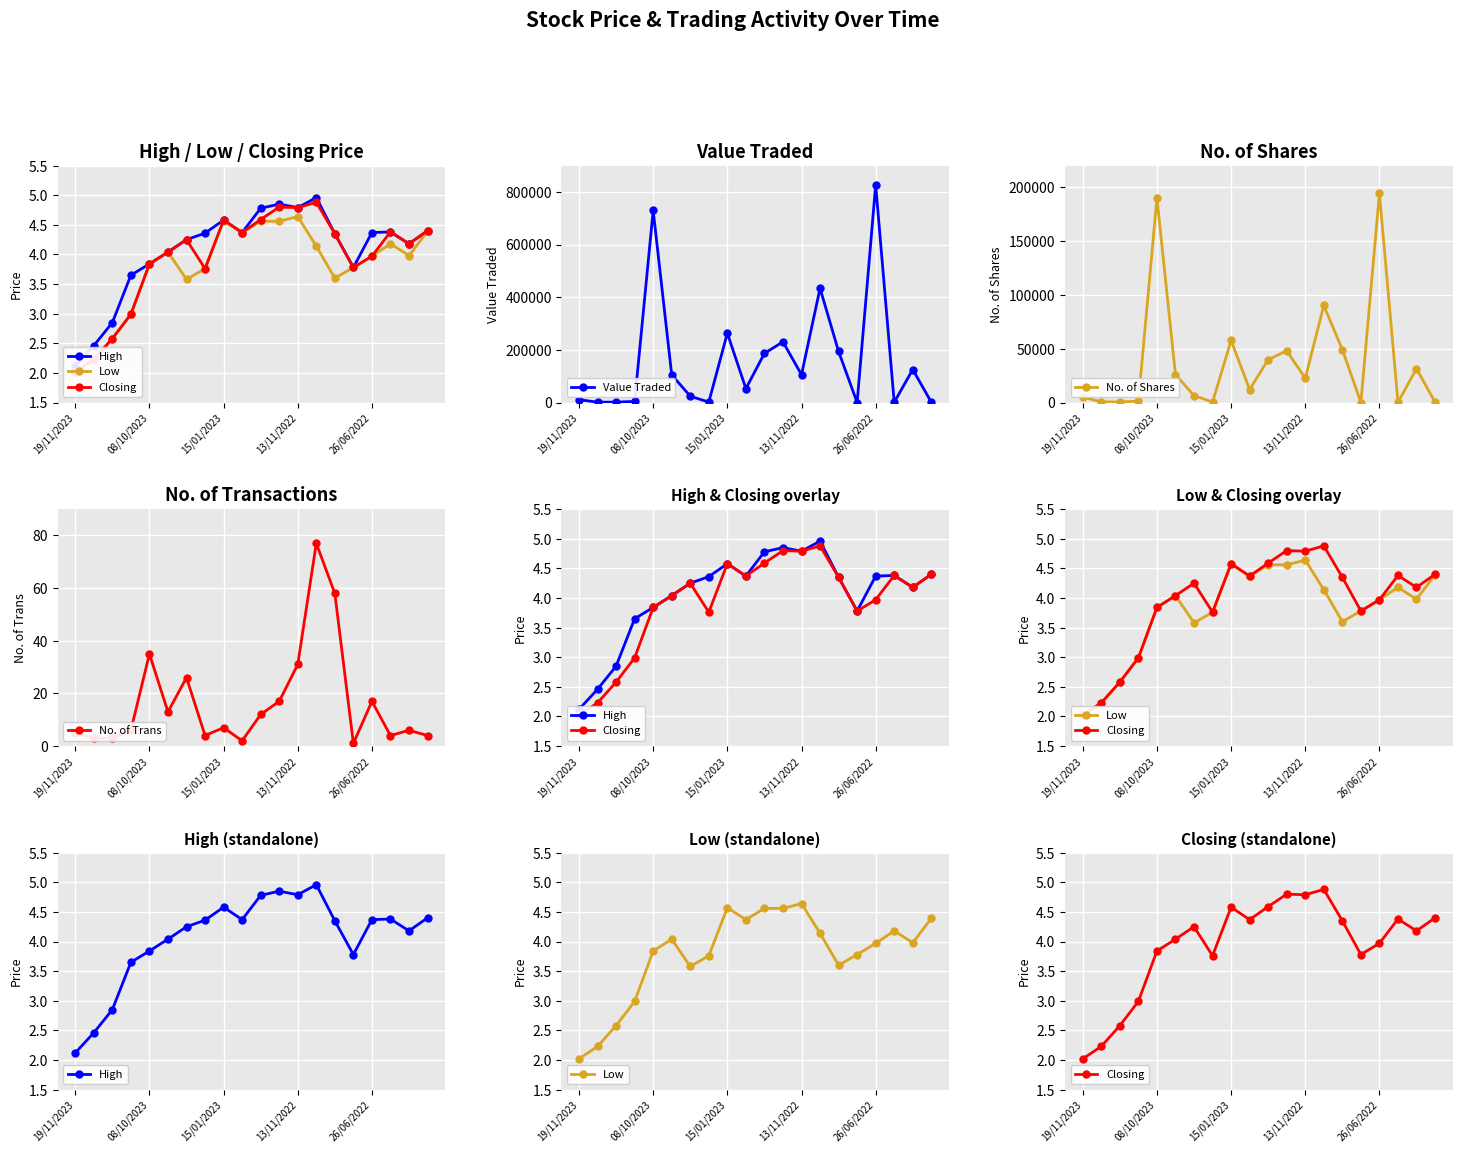

What is the maximum value shown in the chart?

826856.0